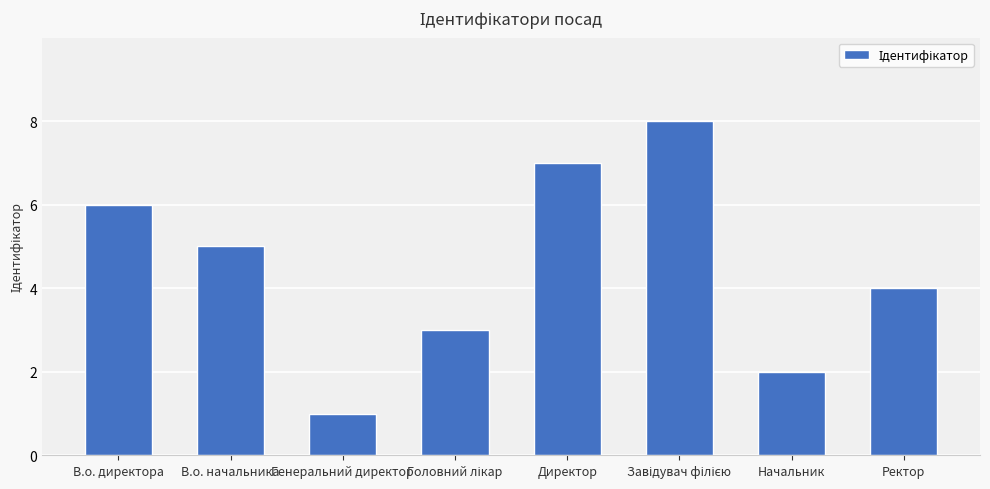

Is it true that the value at В.о. начальника is 3?

False